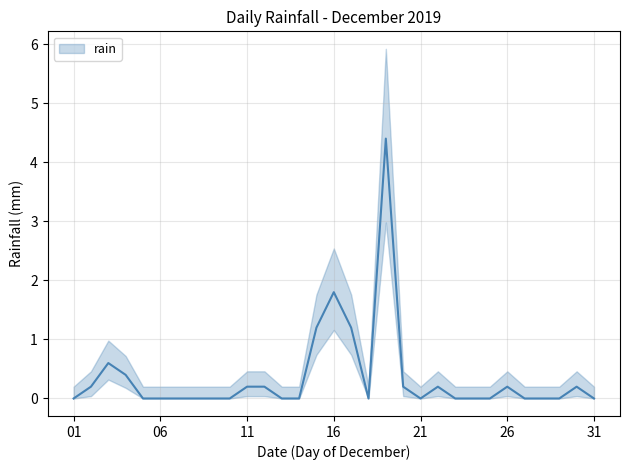

How many points are lower than both their immediate neighbors (excluding endpoints)?

2